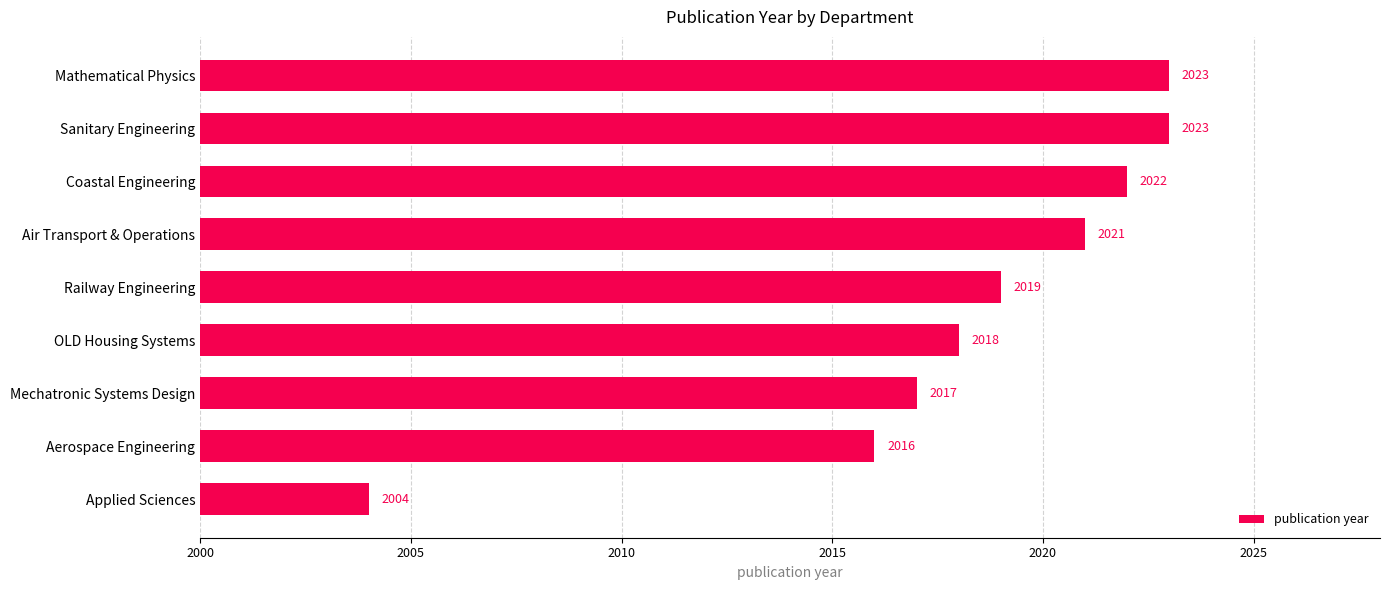

What is the sum of all values?

18163